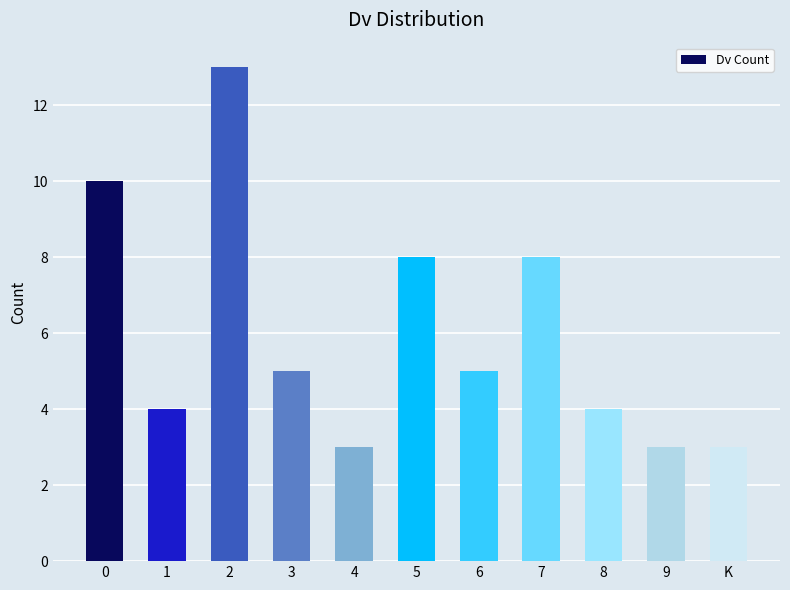

True or false: the data shows 1 at K.

False